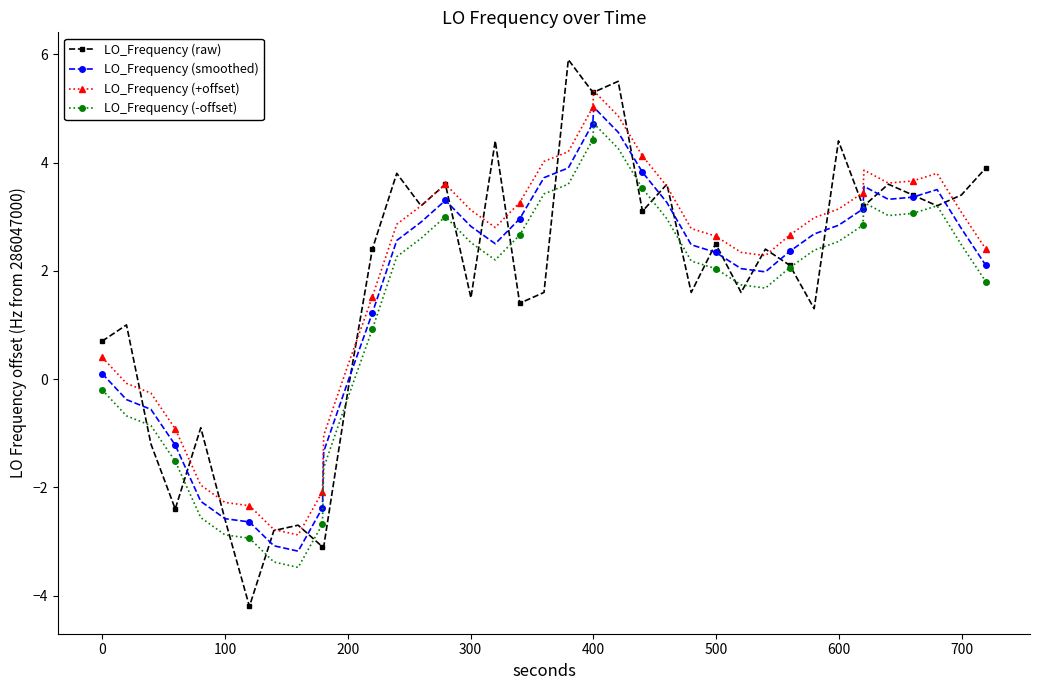

In LO_Frequency (+offset), how many points are lower than both neighbors (excluding endpoints)?

4